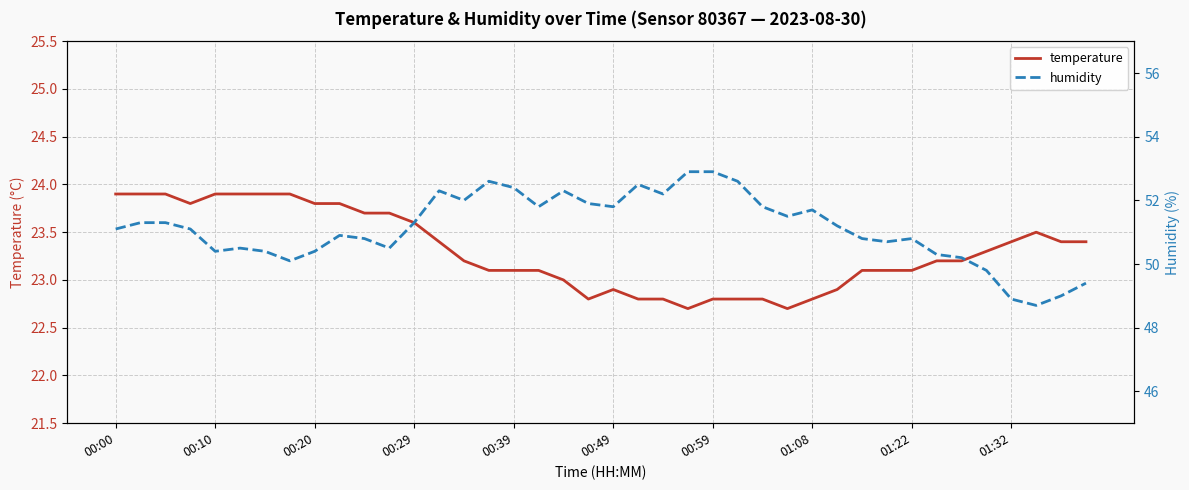

What is the maximum value for humidity?

52.9